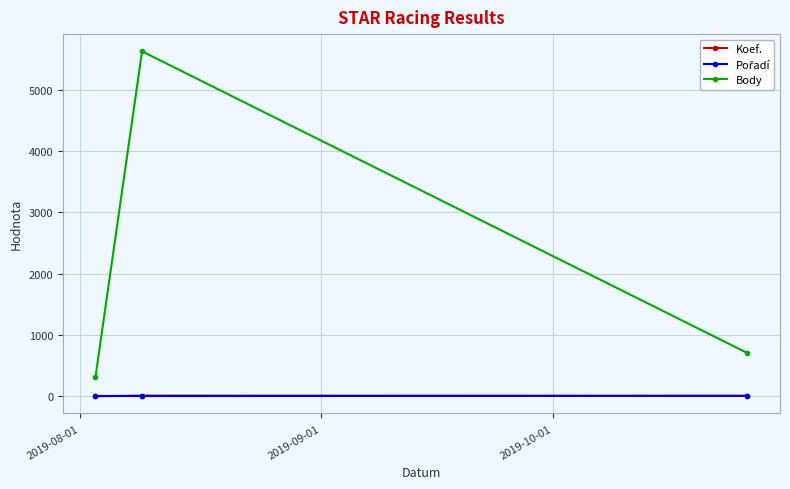

Which series has the largest total across all categories?

Body